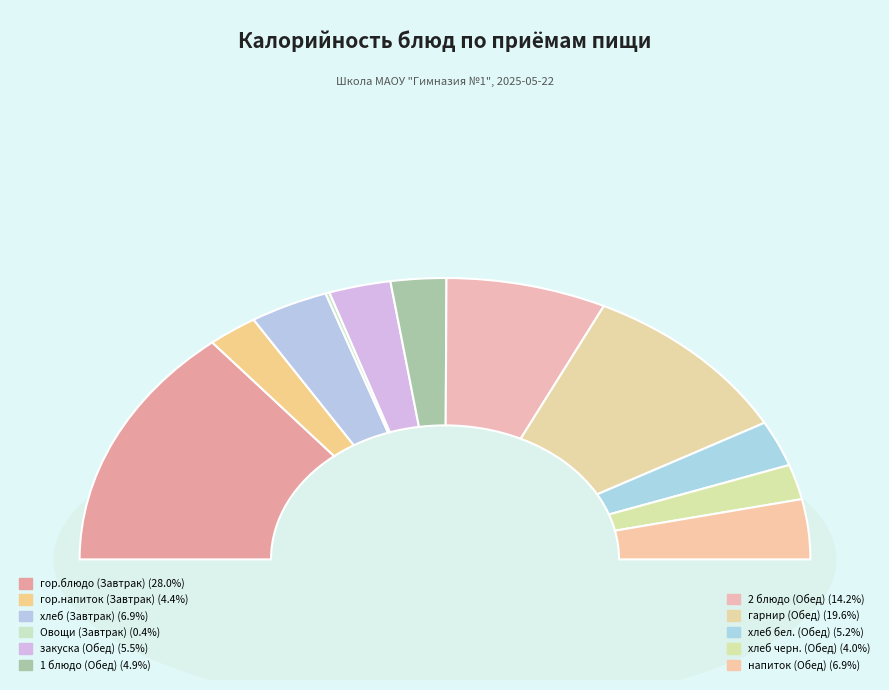

Approximately how many times larger is the value at гор.напиток (Завтрак) compared to хлеб (Завтрак)?

0.6